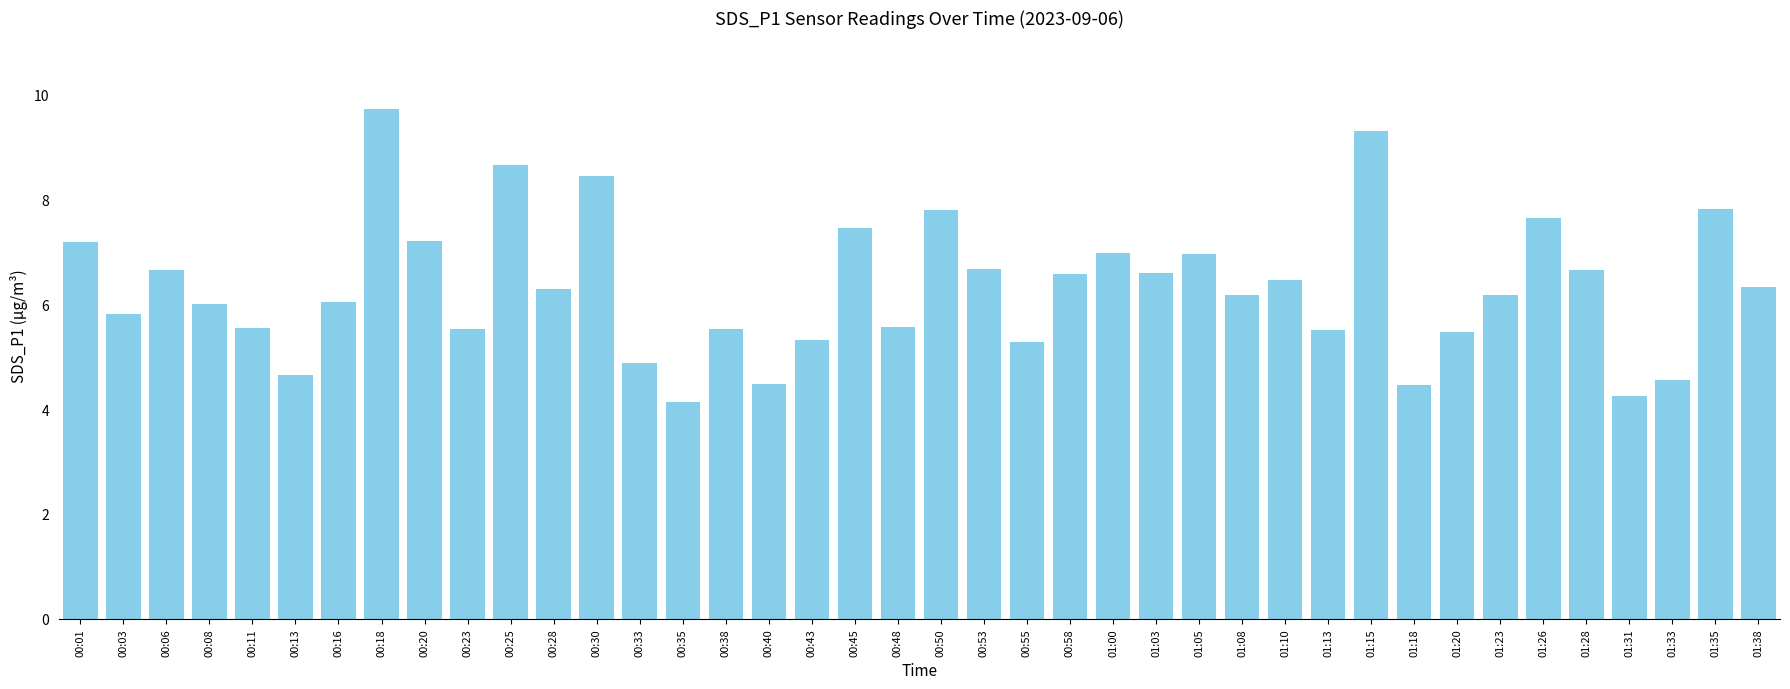

What is the sum of all values?

252.7